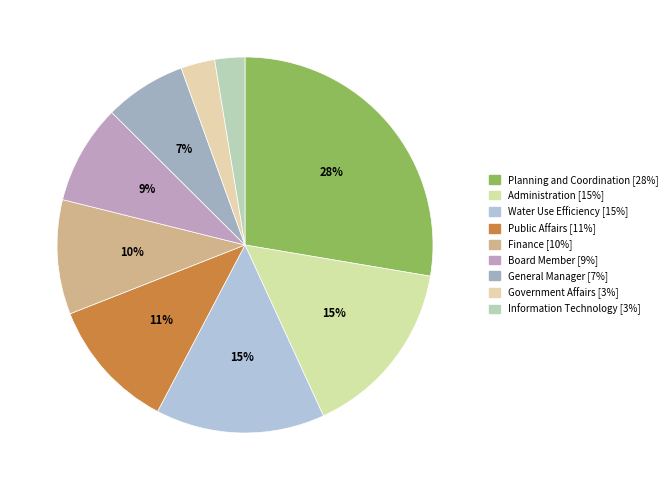

How many slices are in this pie chart?

9